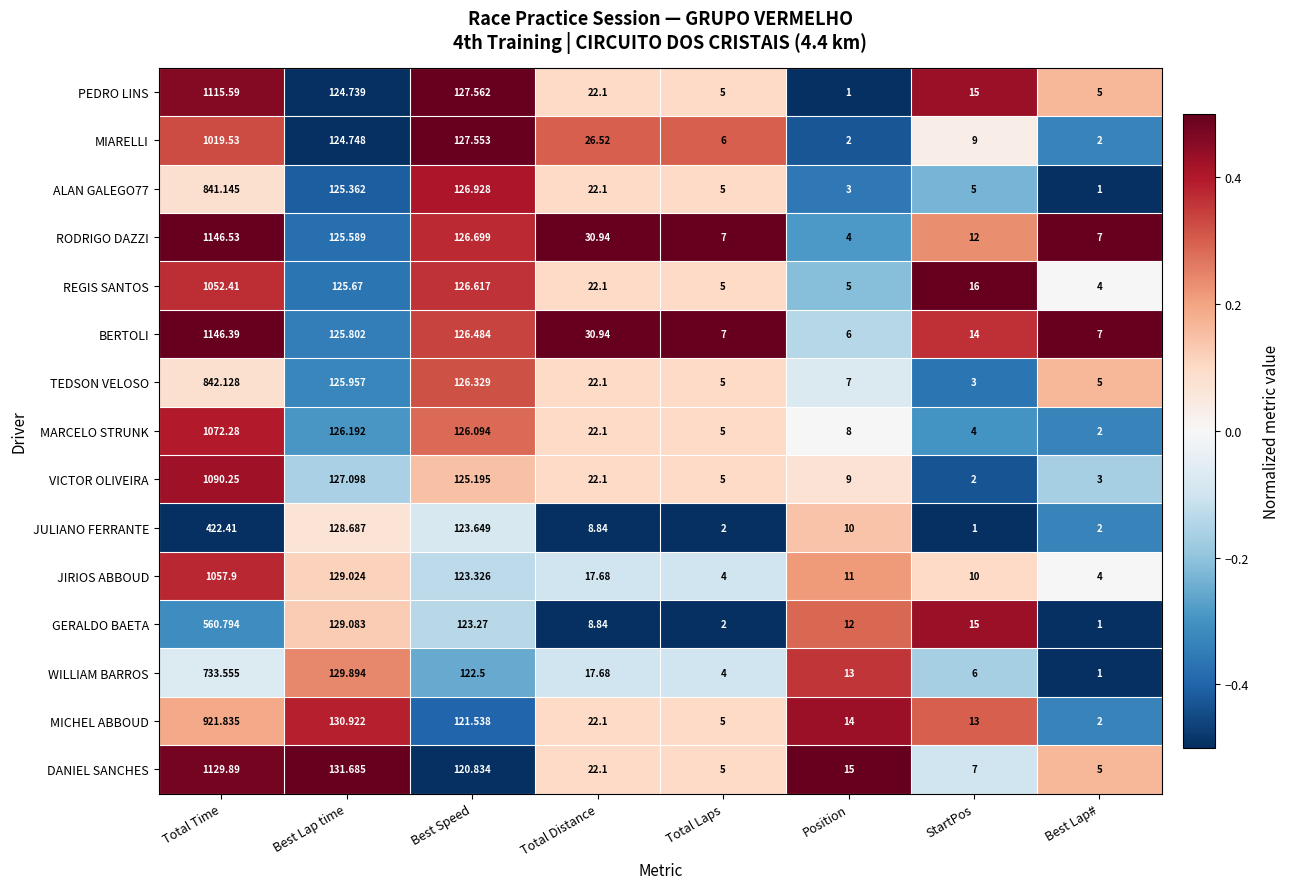

At which label is MICHEL ABBOUD closest to 461?

Best Lap time